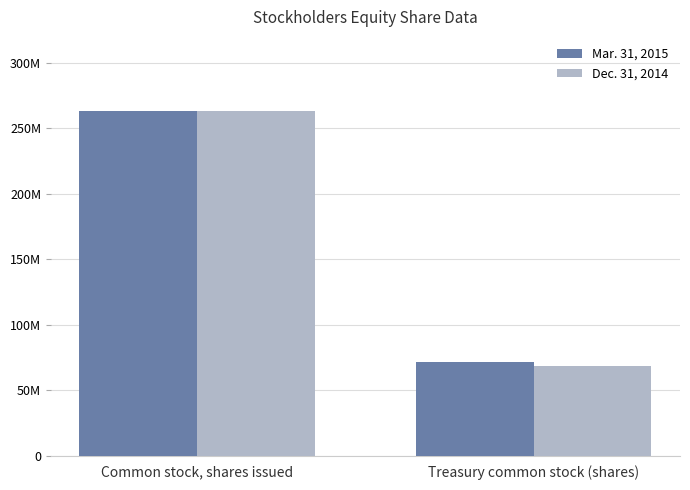

Which has a higher value, Common stock, shares issued or Treasury common stock (shares)?

Common stock, shares issued